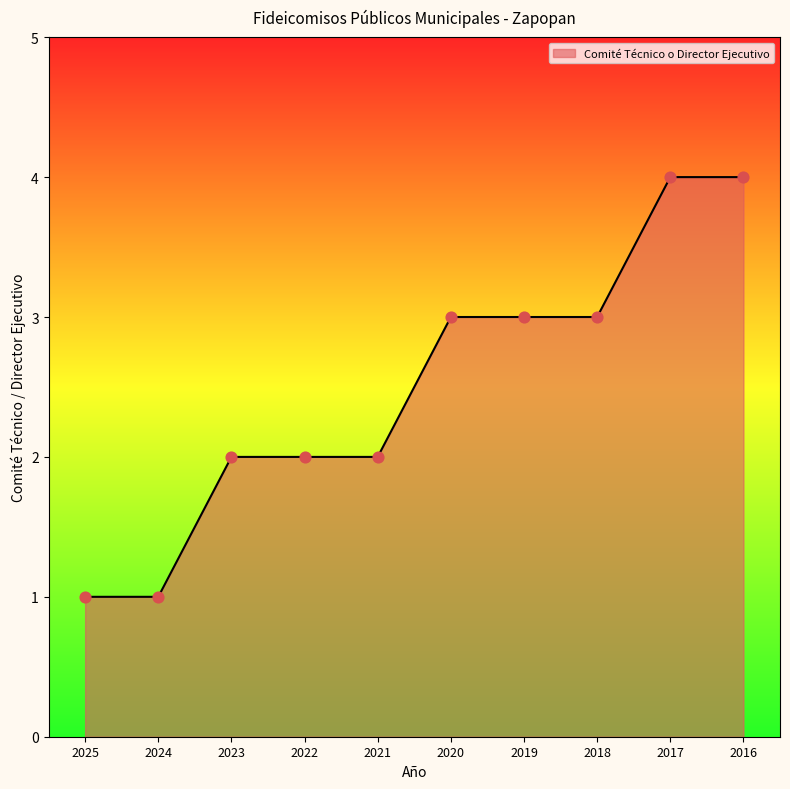

What is the change in value from 2024 to 2019?

+2